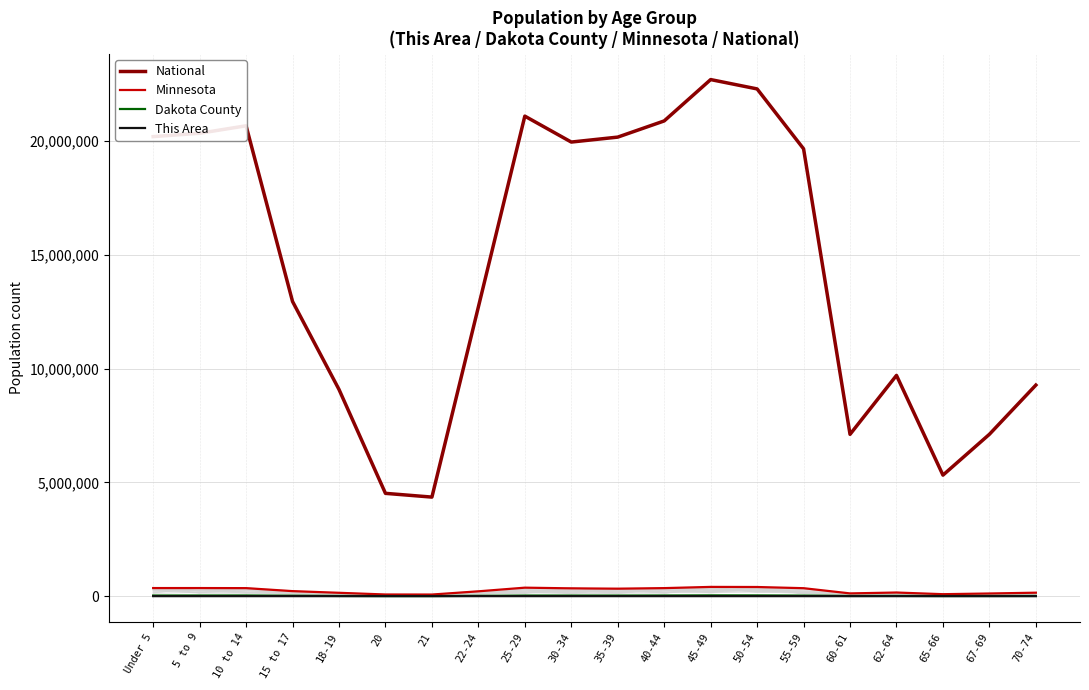

Is the value of Dakota County at 30-34 greater than the value of This Area at 22-24?

Yes